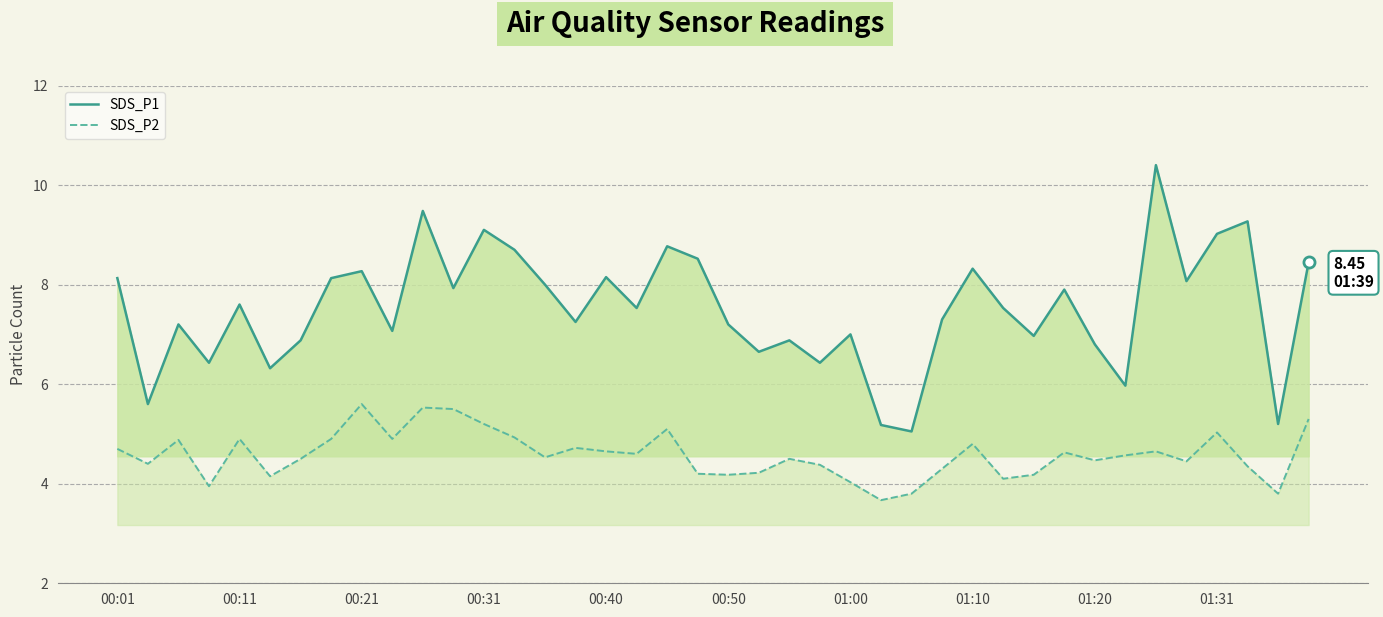

What is the maximum value for SDS_P1?

10.4